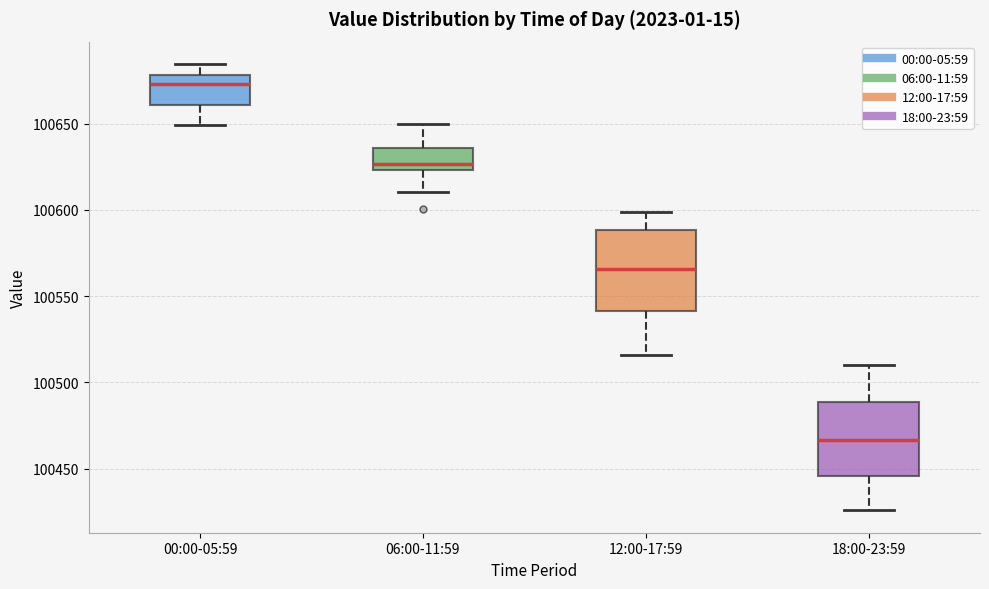

Where is the lower edge of the box for 12:00-17:59 on the y-axis? The values are not printed on the chart, so give them approximately, as read against the axis.

100540